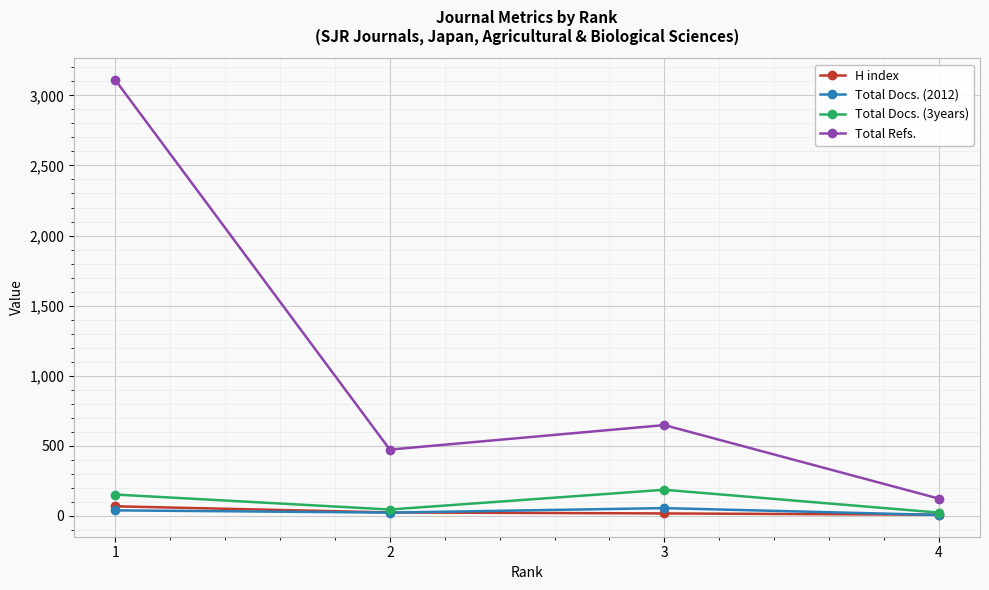

How many series are shown in this chart?

4